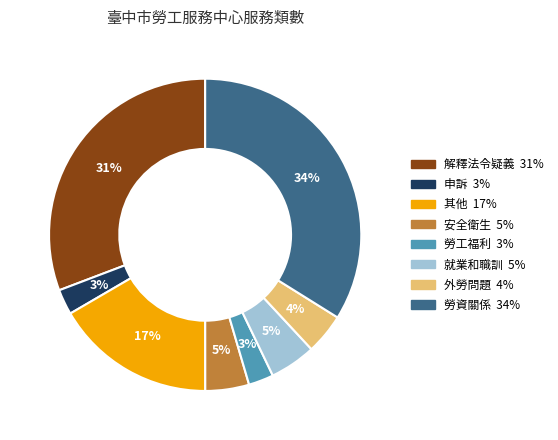

Does any single category account for the majority?

No